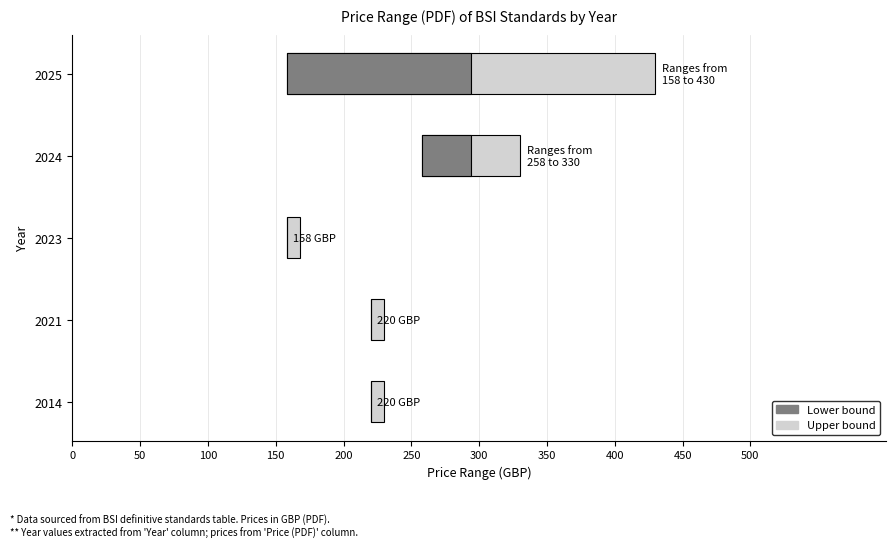

At which category is the sum across all series the highest?

2024